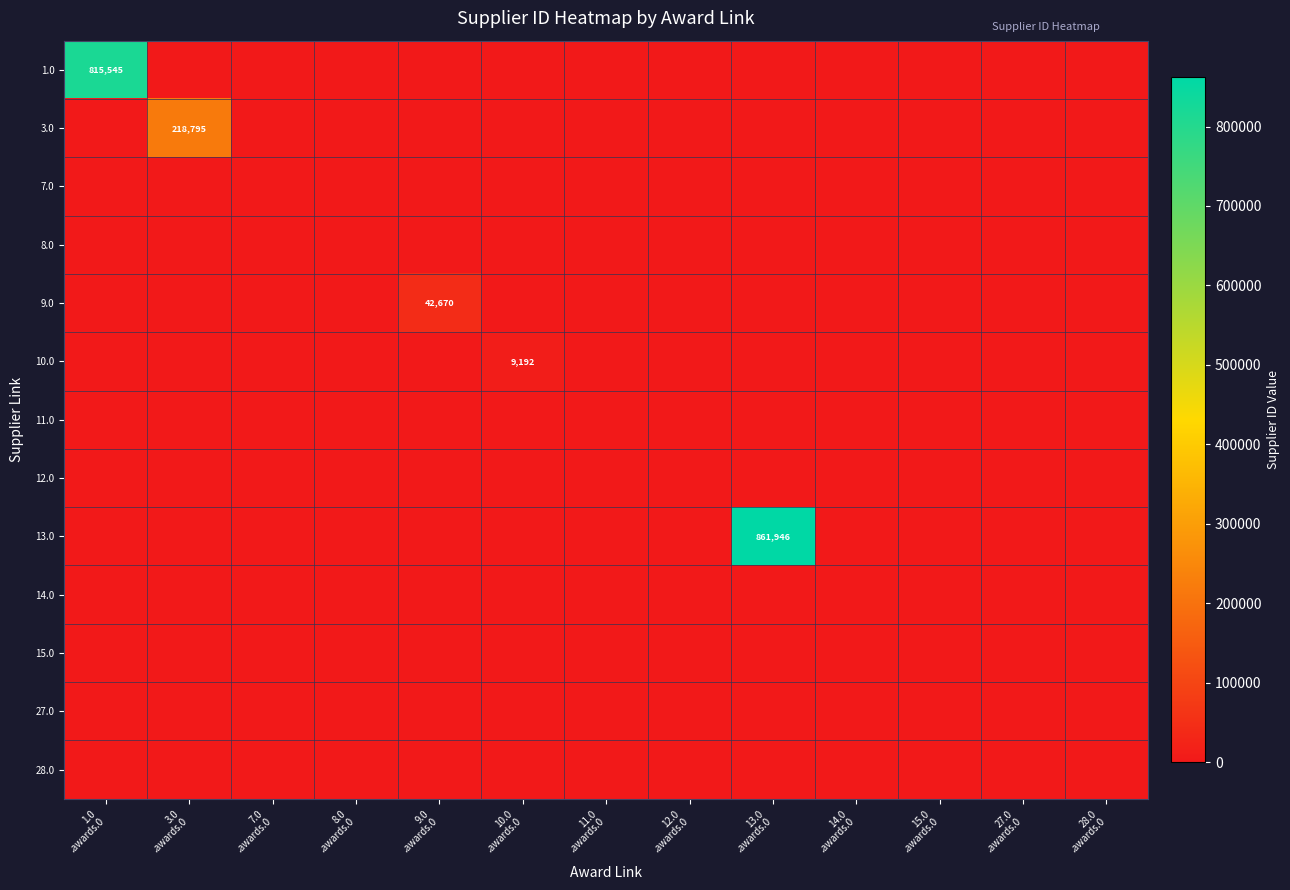

Where is 7.0 nearest to the value 0?

1.0 .awards.0